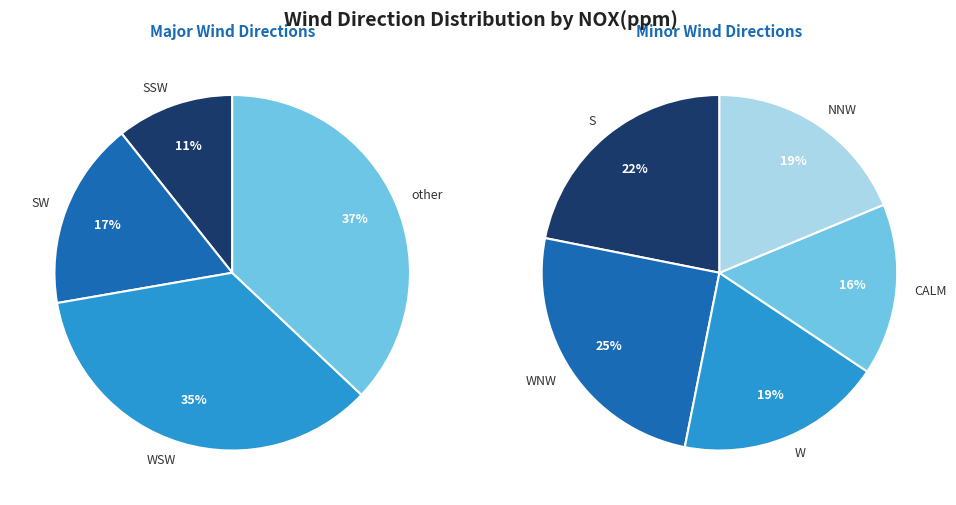

Which slice is the largest?

other